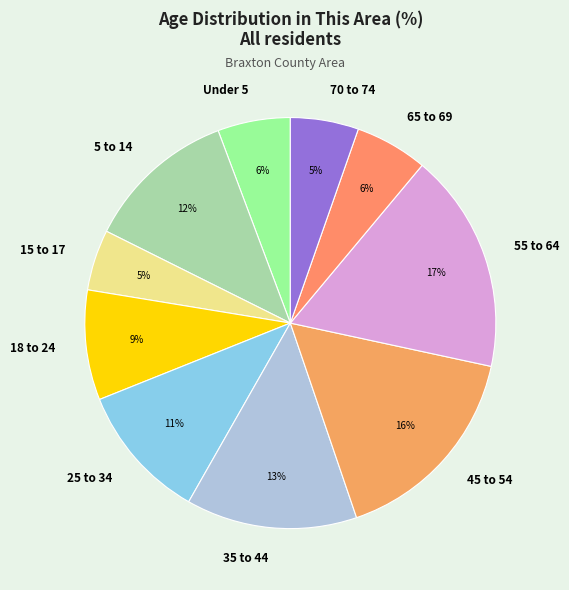

Is it true that 15 to 17 is 5% of the pie?

True